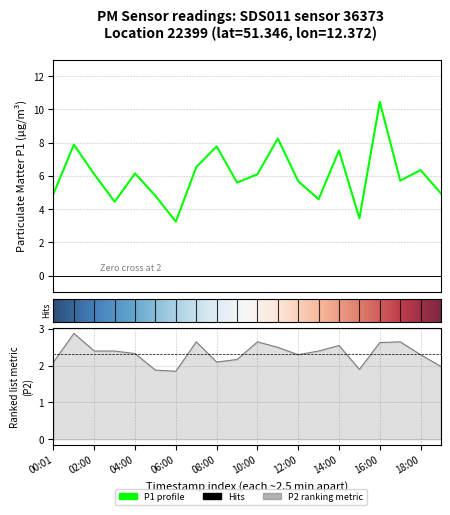

What is the difference between the highest and lowest values at 05:00?

2.9